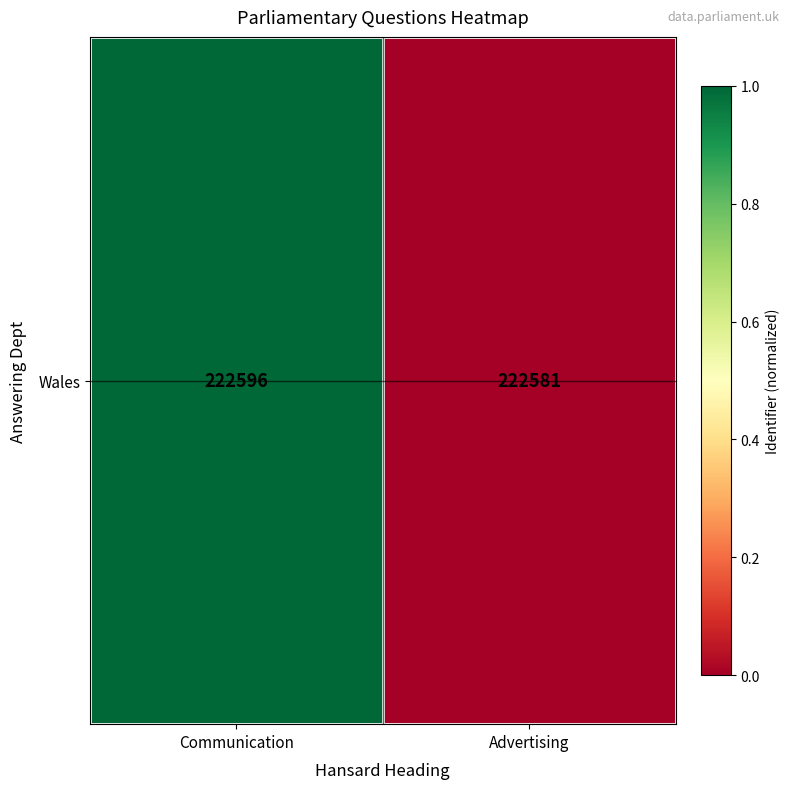

Is it true that the value at Communication is 0.4?

False